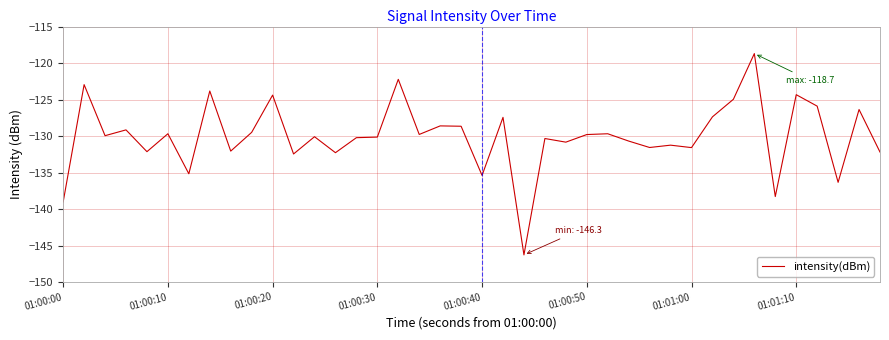

What is the greatest value displayed?

-118.7